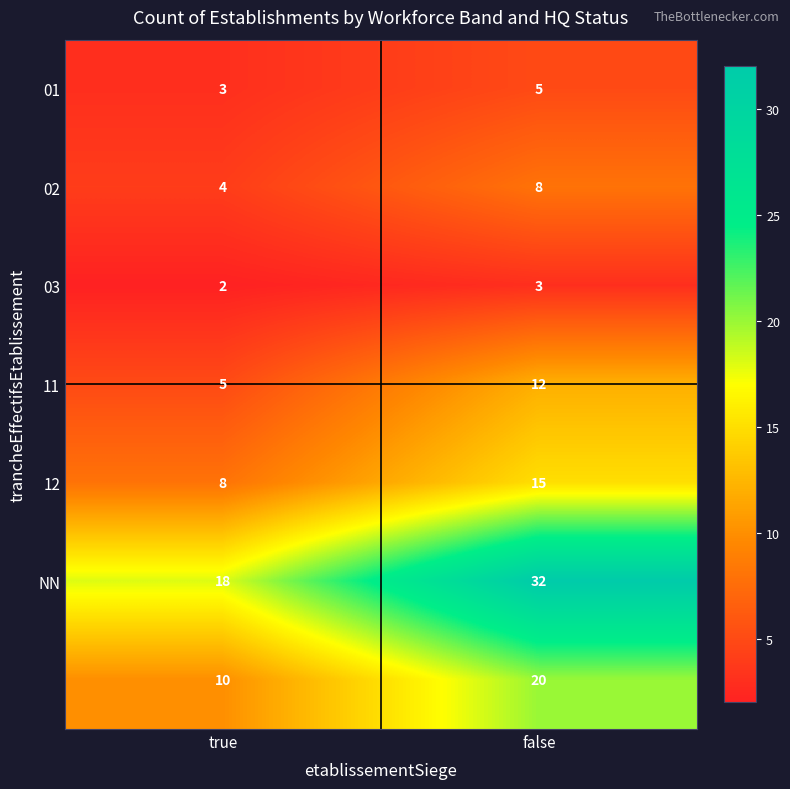

What is the total value across all series at true?

50